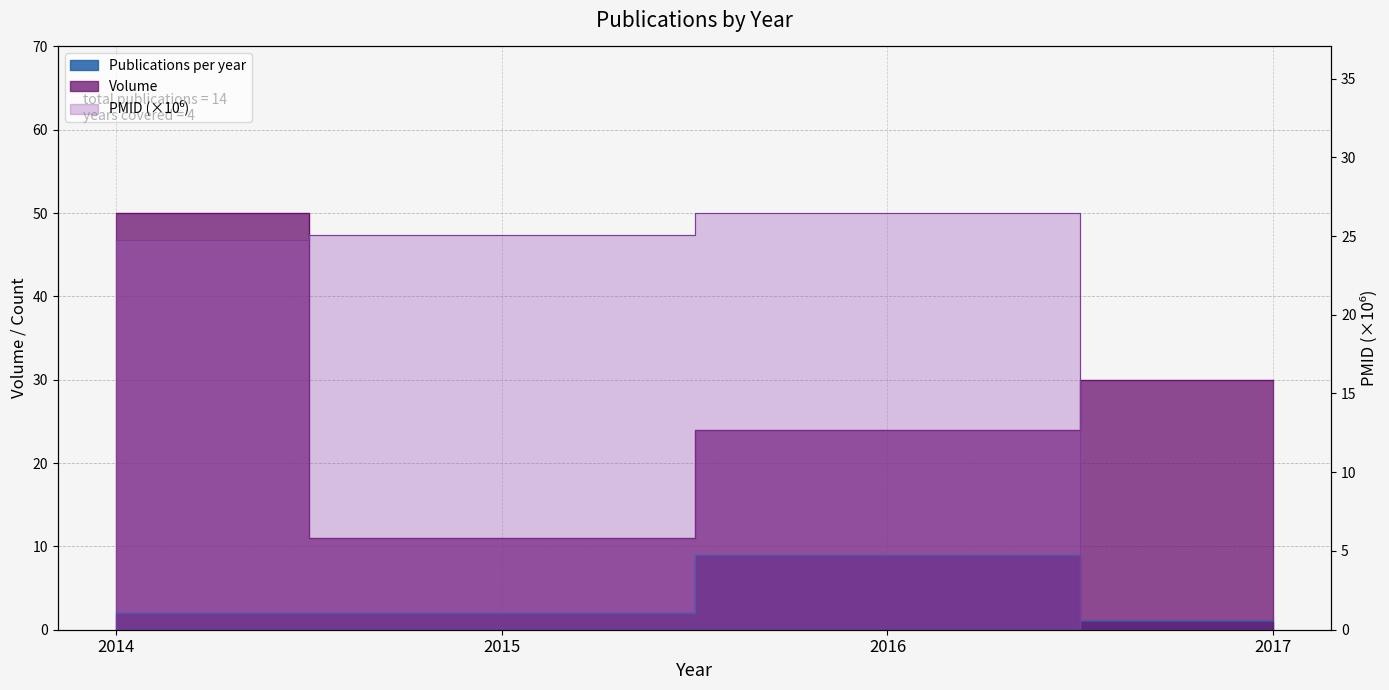

What is the value of the Volume point at the 4th from the left?

30.0